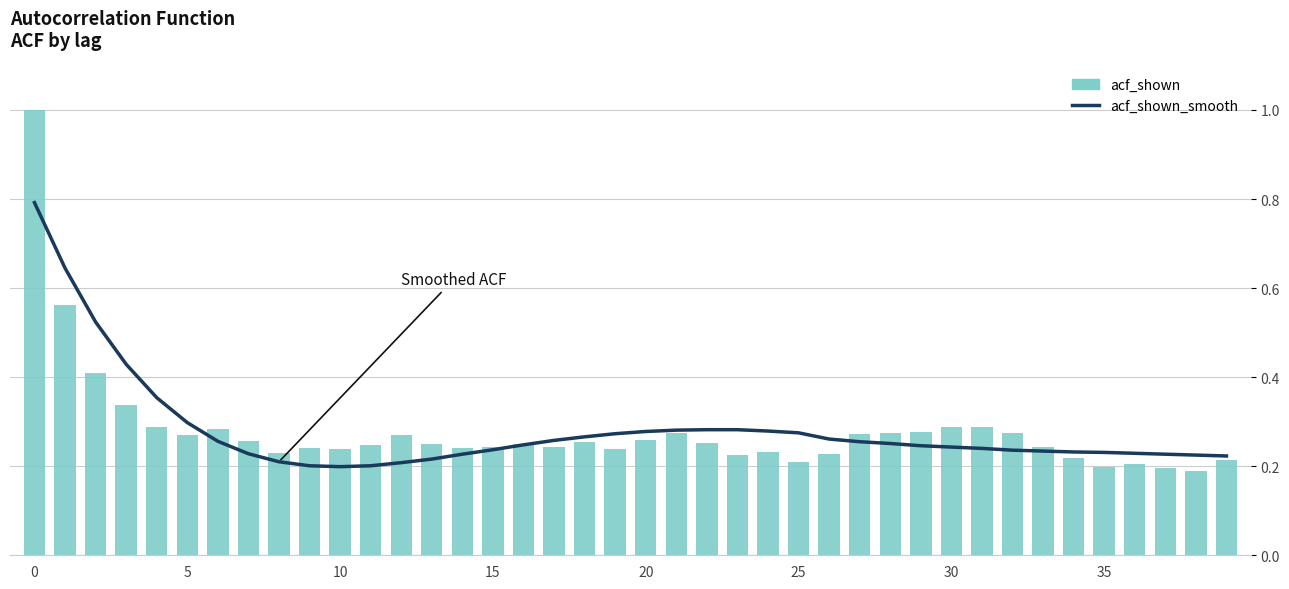

Does the chart contain stacked bars?

No